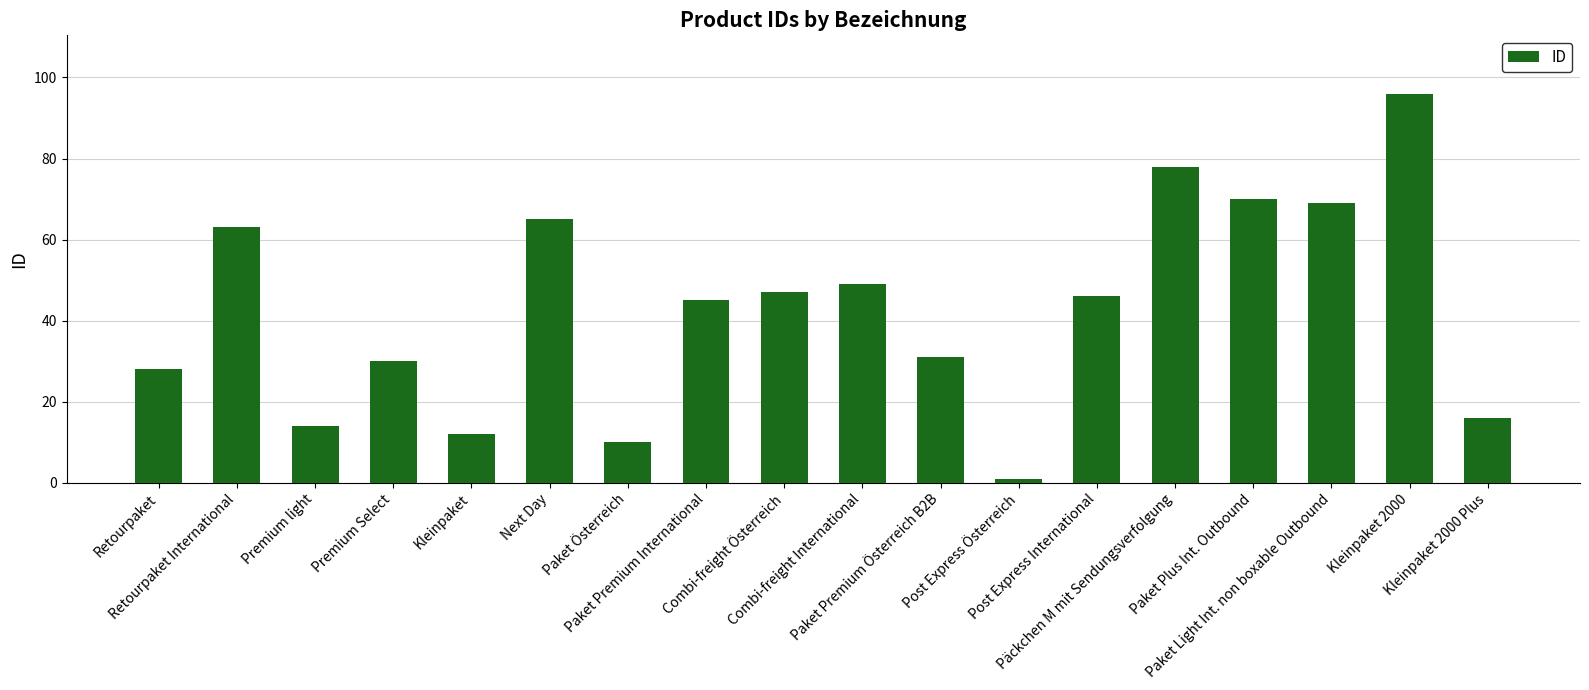

Rank the categories by value from highest to lowest.

Kleinpaket 2000, Päckchen M mit Sendungsverfolgung, Paket Plus Int. Outbound, Paket Light Int. non boxable Outbound, Next Day, Retourpaket International, Combi-freight International, Combi-freight Österreich, Post Express International, Paket Premium International, Paket Premium Österreich B2B, Premium Select, Retourpaket, Kleinpaket 2000 Plus, Premium light, Kleinpaket, Paket Österreich, Post Express Österreich